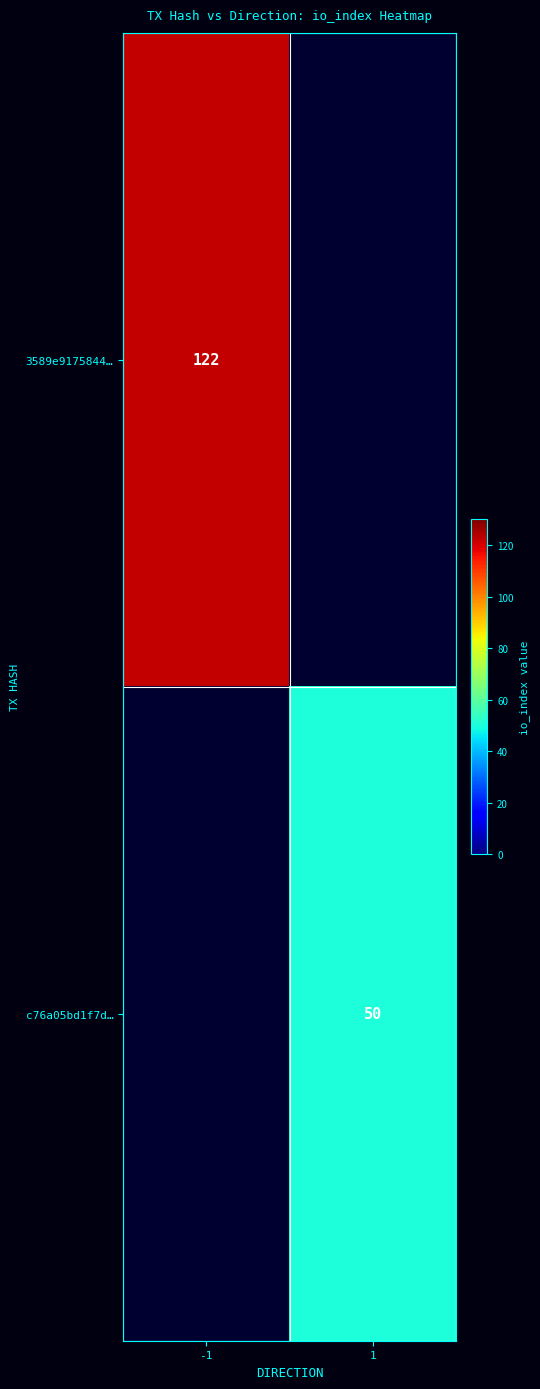

Is it true that 3589e9175844… equals 122 at -1?

True